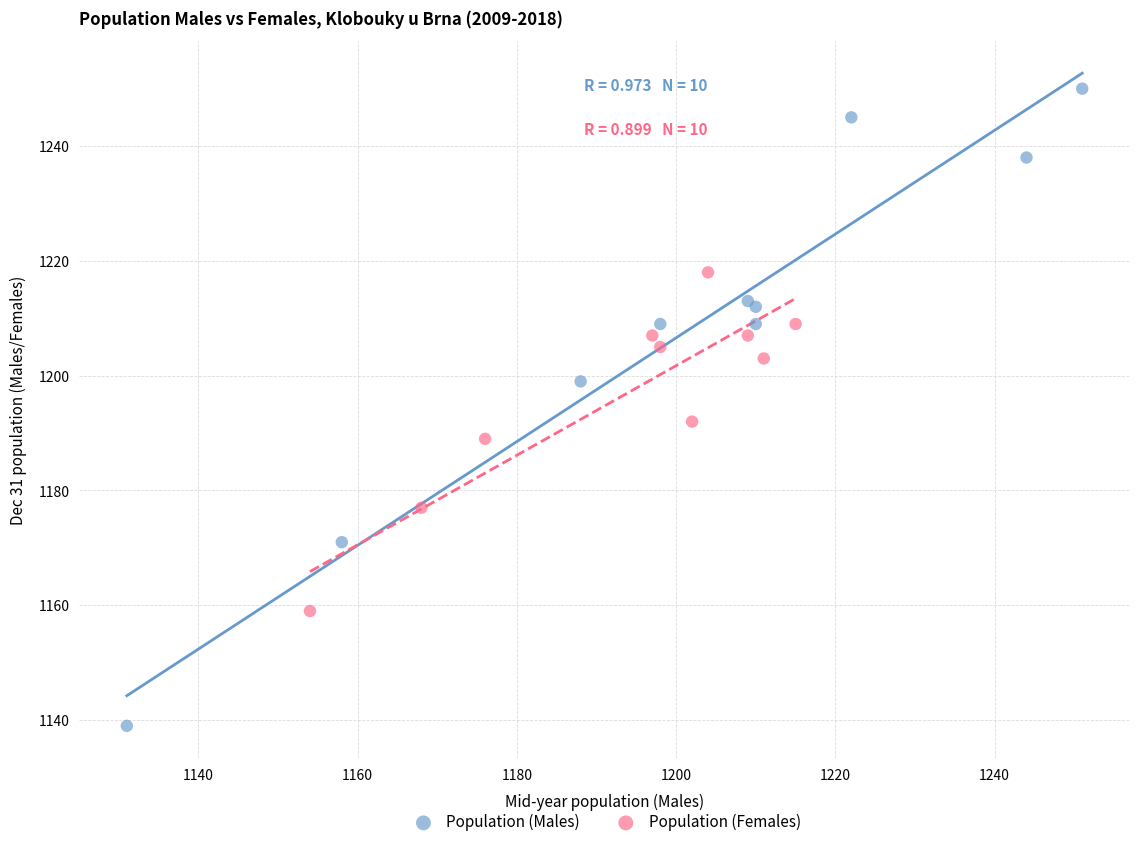

Which series reaches the maximum Y coordinate?

Population (Males)